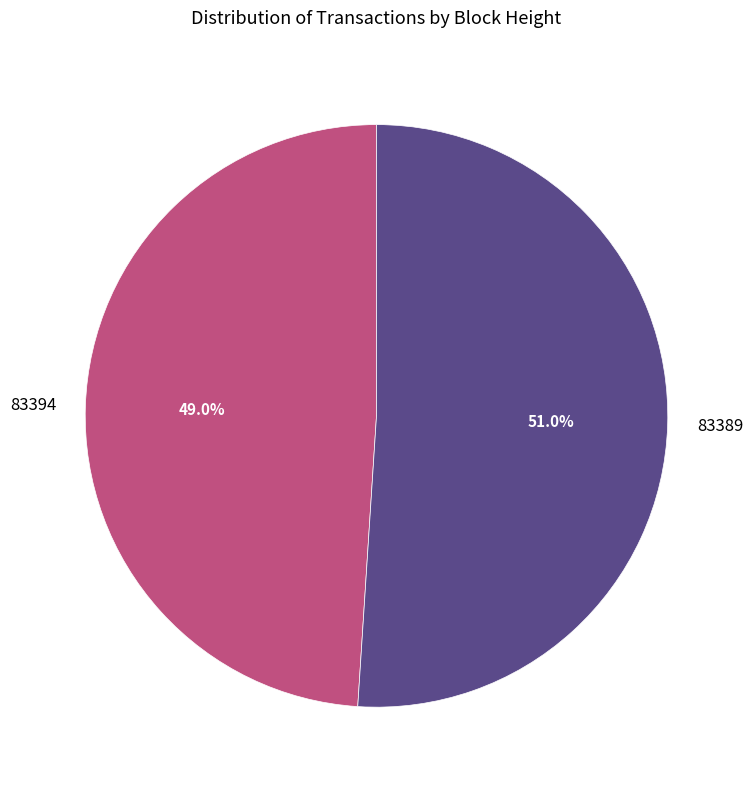

What percentage is the 83389 slice, to the nearest percent?

51%